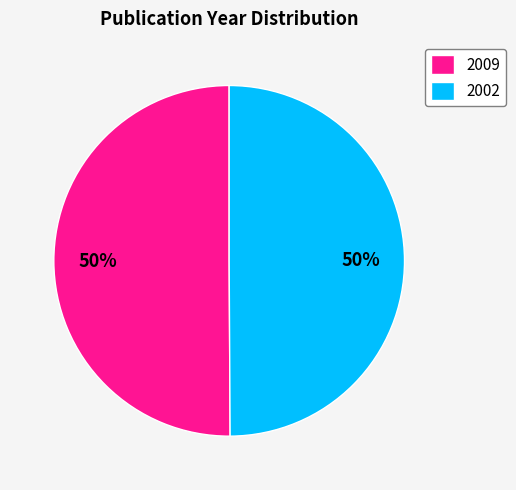

To the nearest percent, what percentage of the pie is 2002?

50%